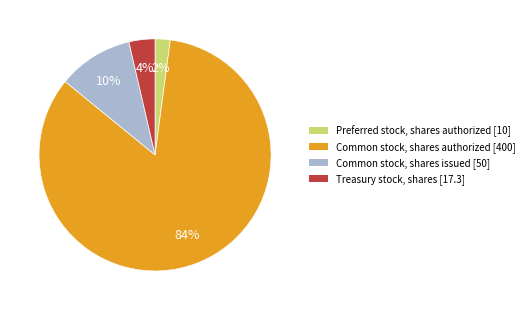

Is there a majority slice in this chart?

Yes